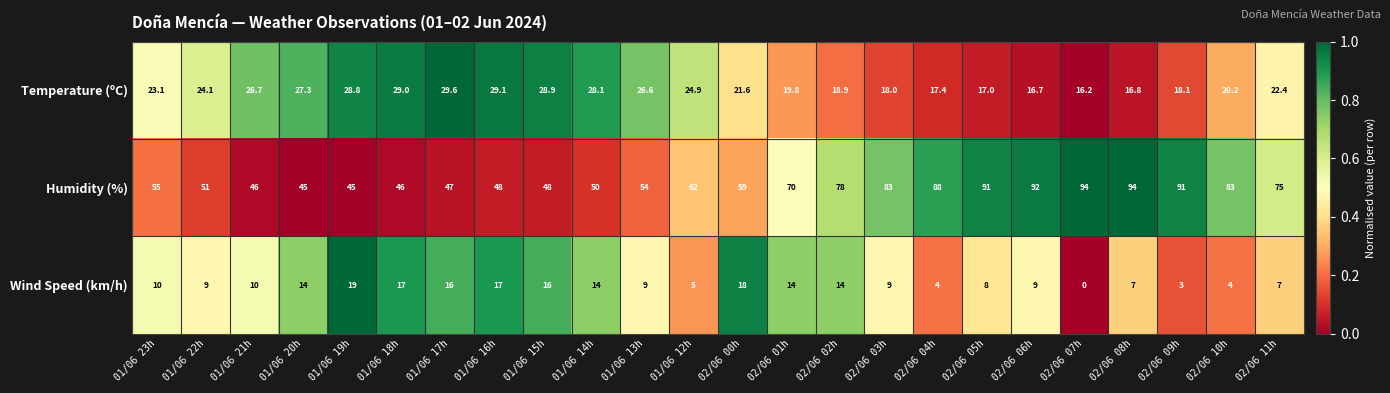

The value of Temperature (ºC) at 01/06 19h is 17.3. True or false?

False